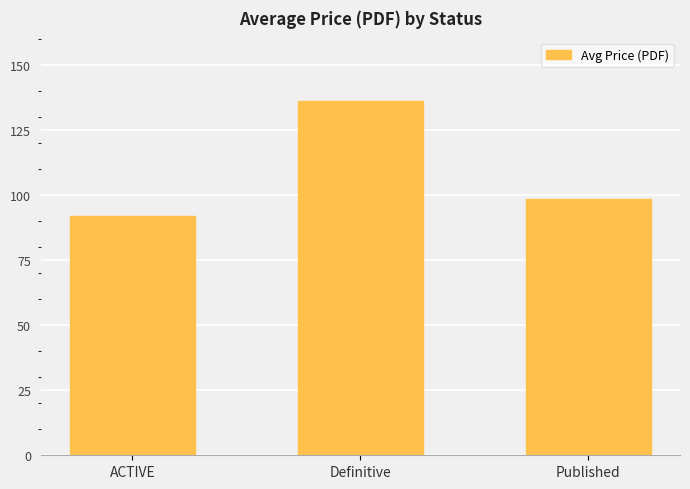

What is the approximate value at ACTIVE?

91.9